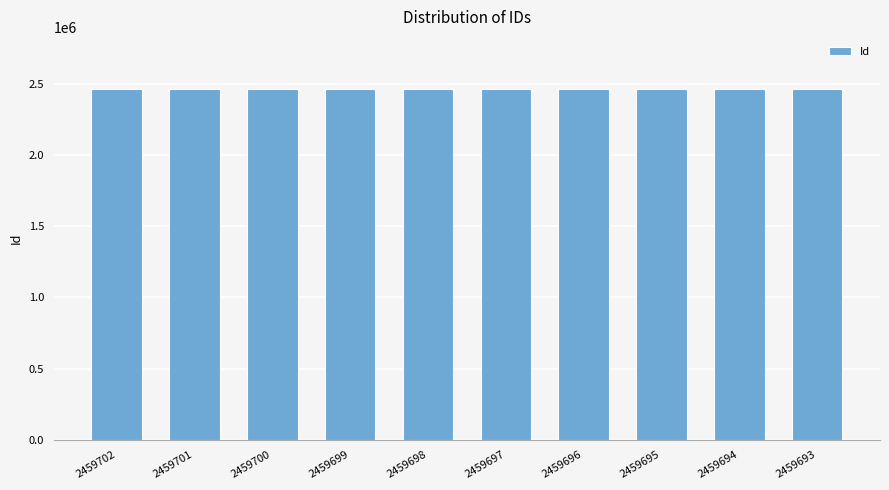

Count the number of data series in this chart.

1